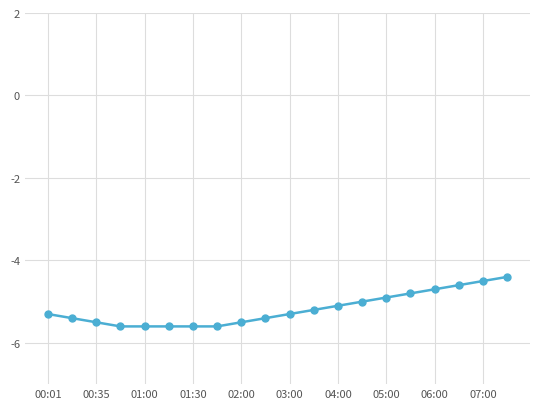

What is the value of the 19th point from the left?

-4.5